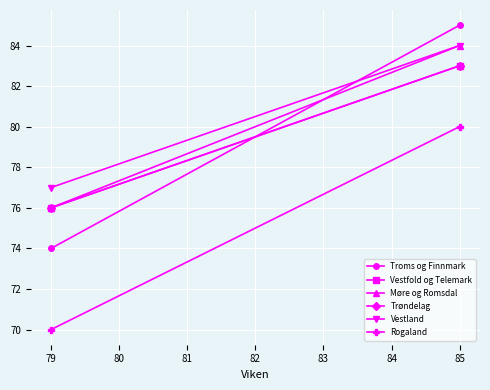

Reading left to right, list all the values displayed in this chart.

Troms og Finnmark: 85	74
Vestfold og Telemark: 83	76
Møre og Romsdal: 84	76
Trøndelag: 83	76
Vestland: 84	77
Rogaland: 80	70